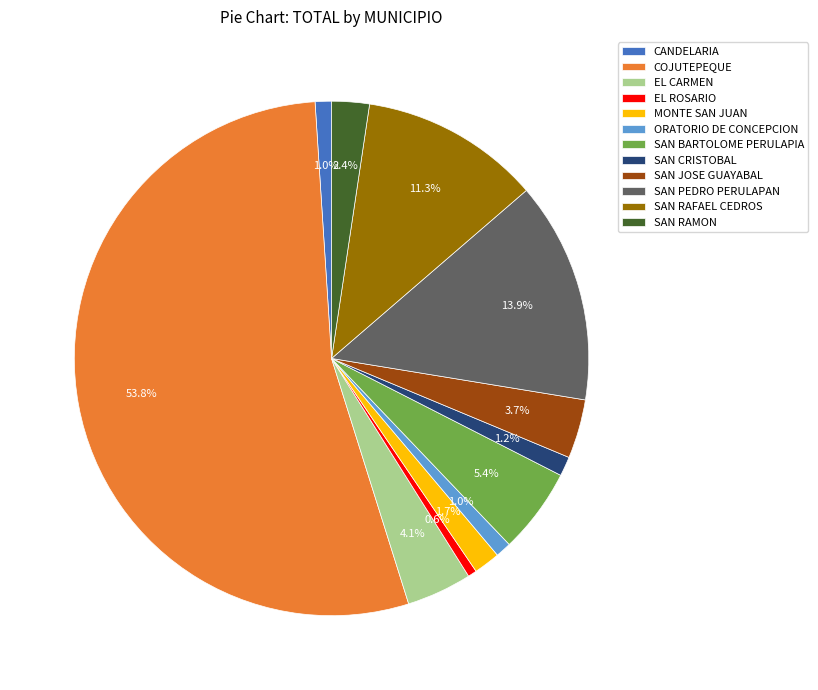

Which slice is the largest?

COJUTEPEQUE